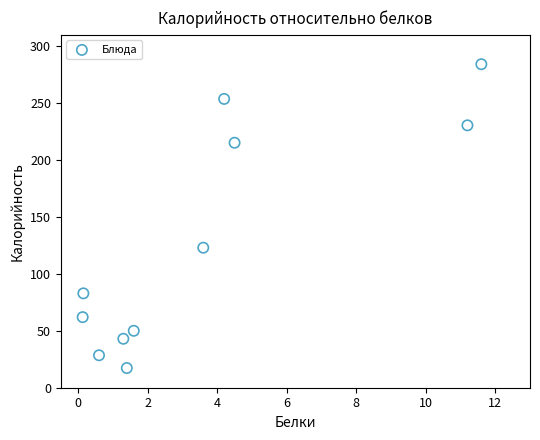

What is the average X value?

3.7